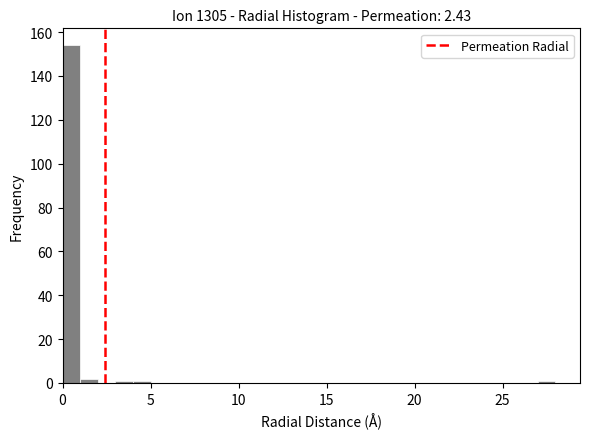

Read against the x-axis, roughly where is the centre of the tallest bar?

0.5